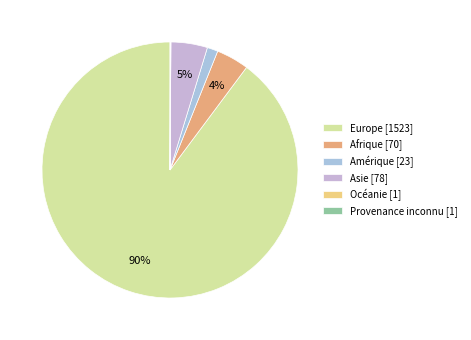

Combined, what portion of the pie is Europe and Provenance inconnu?

89.9%